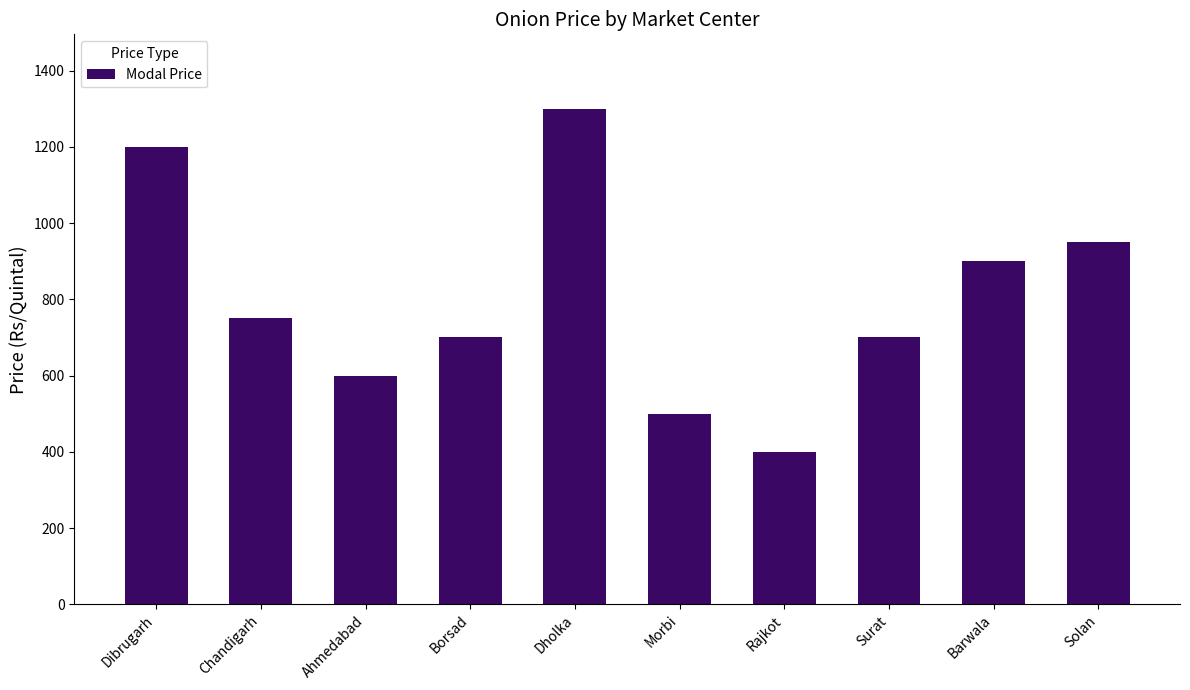

Is it true that the value at Ahmedabad is 816?

False